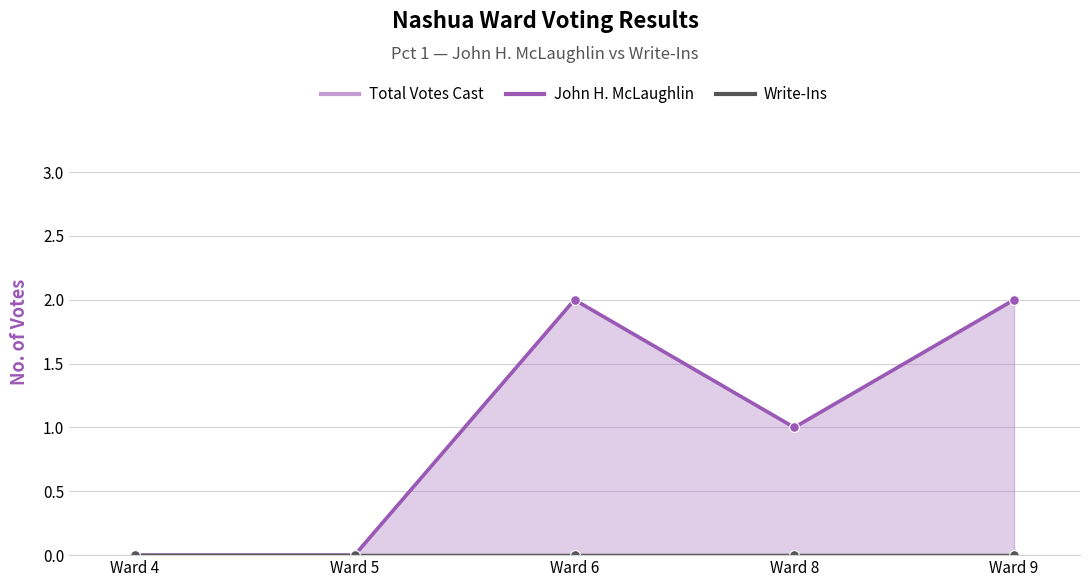

Does the chart display data point markers on the line(s)?

Yes